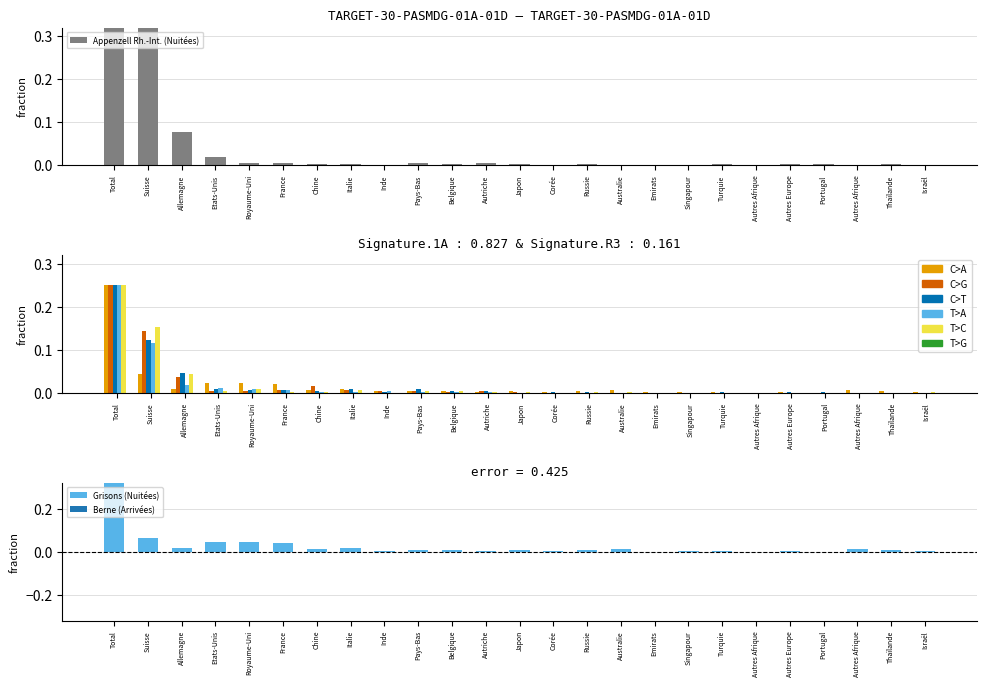

Which series has the largest range (max minus min)?

Appenzell Rh.-Int. (Nuitées)